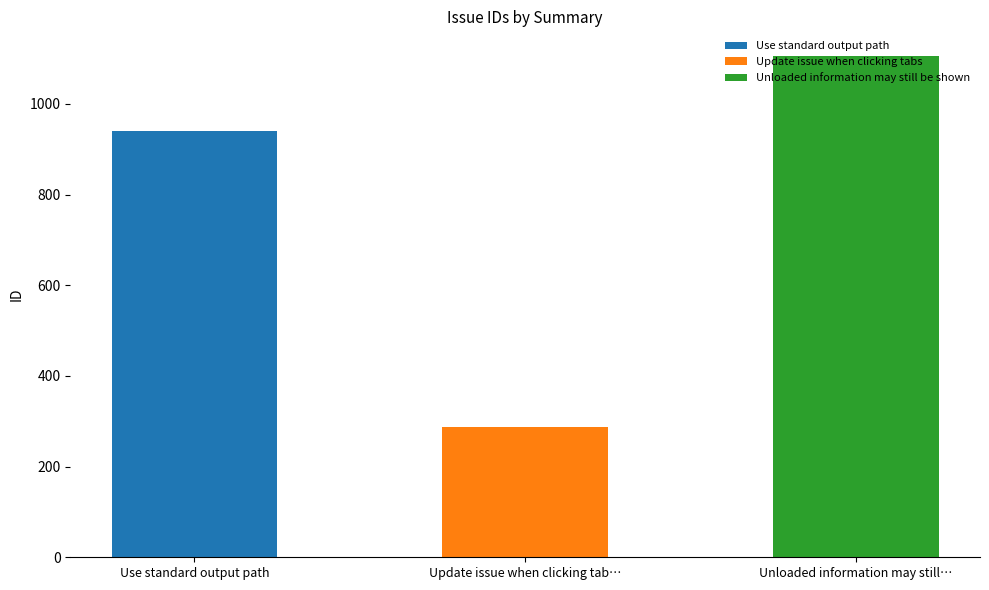

What is the ratio of the value at Unloaded information may still be shown to the value at Use standard output path?

1.2